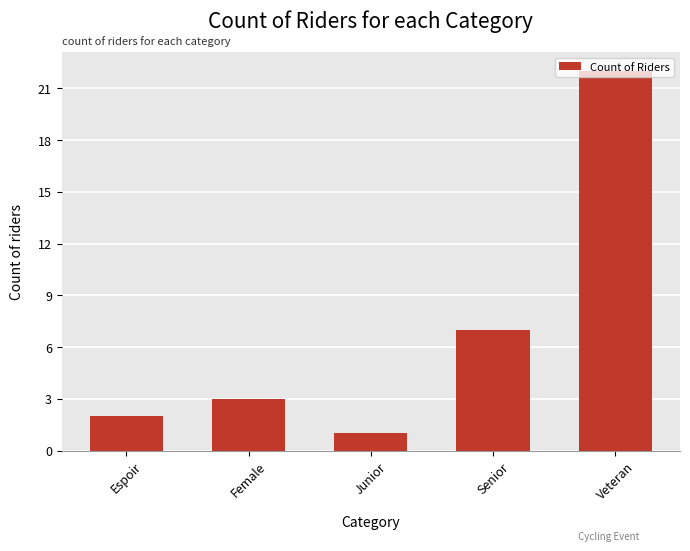

Reading left to right, list all the values displayed in this chart.

2	3	1	7	22